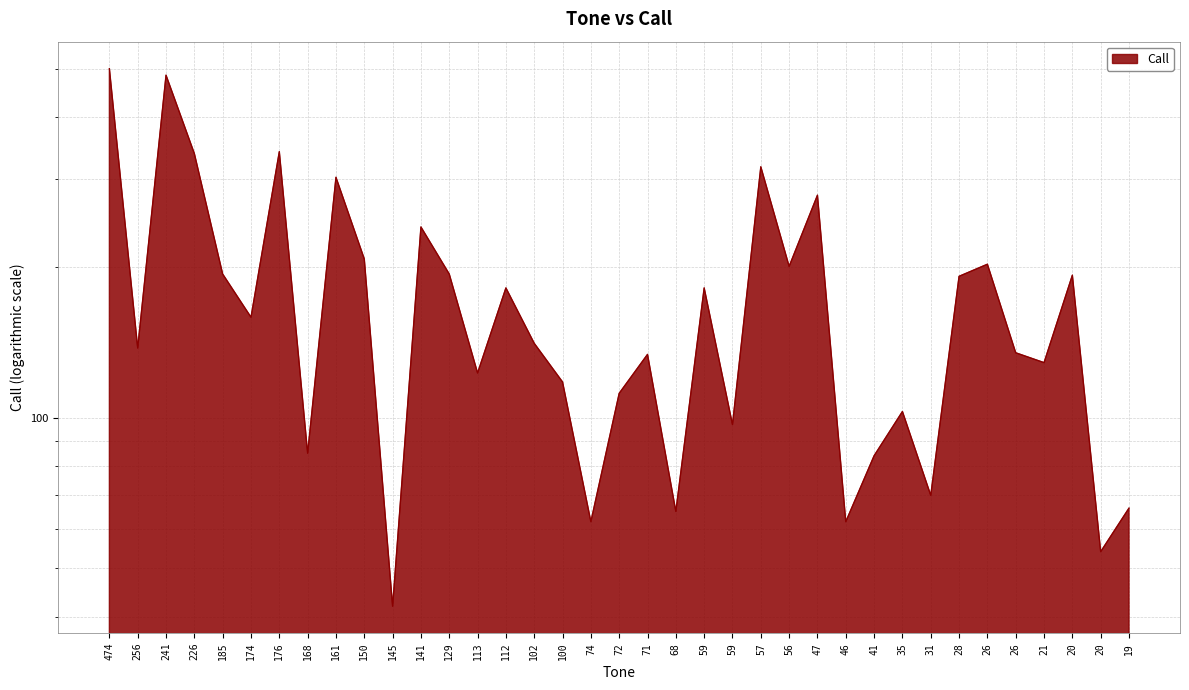

Rank the categories by value from highest to lowest.

474, 241, 176, 226, 57, 161, 47, 141, 150, 26, 56, 185, 129, 20, 28, 112, 59, 174, 102, 256, 26, 71, 21, 113, 100, 72, 35, 59, 168, 41, 31, 19, 68, 74, 46, 20, 145